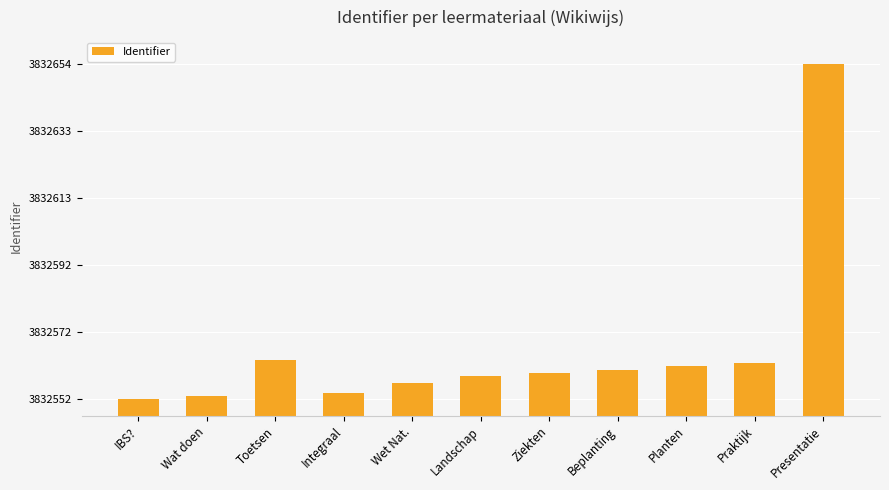

True or false: the data shows 3832654 at Presentatie.

True